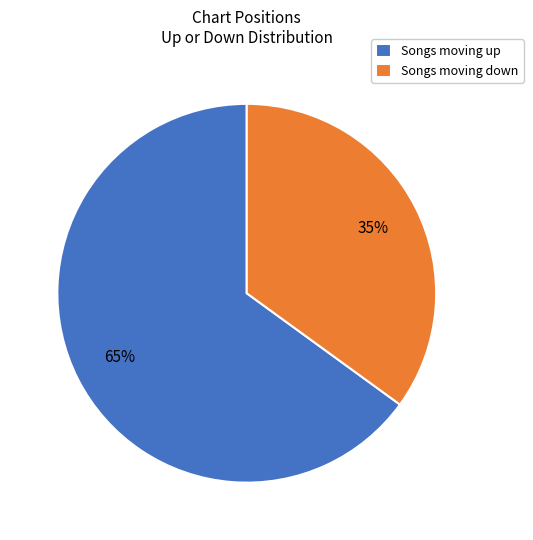

Count the number of slices in the pie.

2